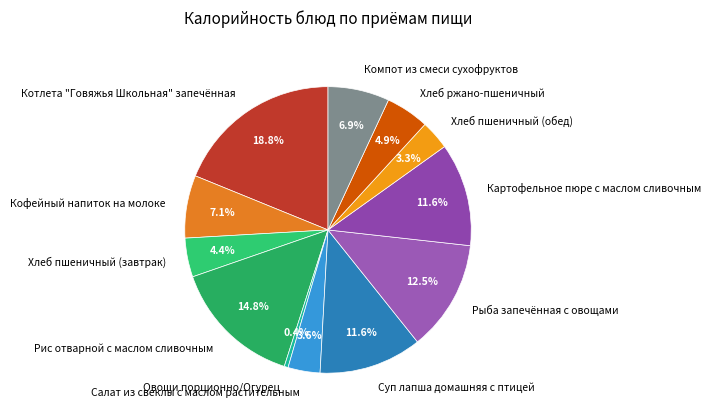

How many slices are in this pie chart?

12